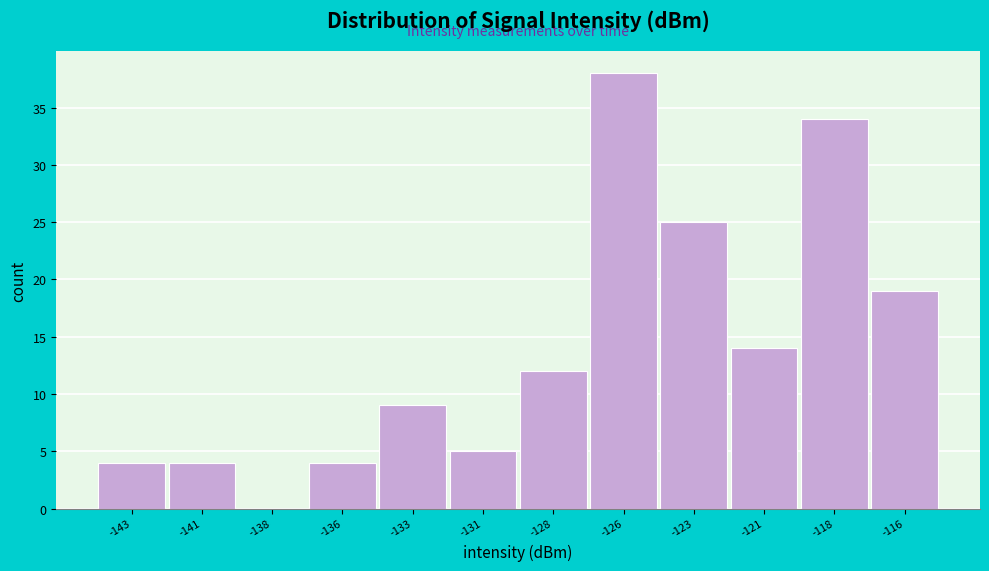

Reading left to right, transcribe all the data shown in this chart.

-143=4	-141=4	-138=0	-136=4	-133=9	-131=5	-128=12	-126=38	-123=25	-121=14	-118=34	-116=19